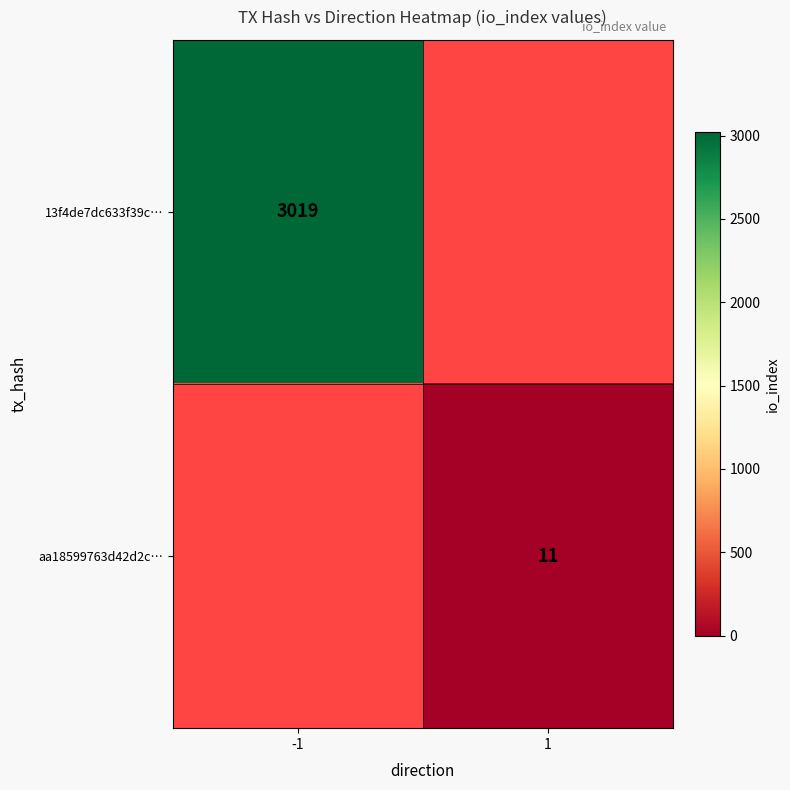

Is it true that 13f4de7dc633f39c… equals 5223 at -1?

False